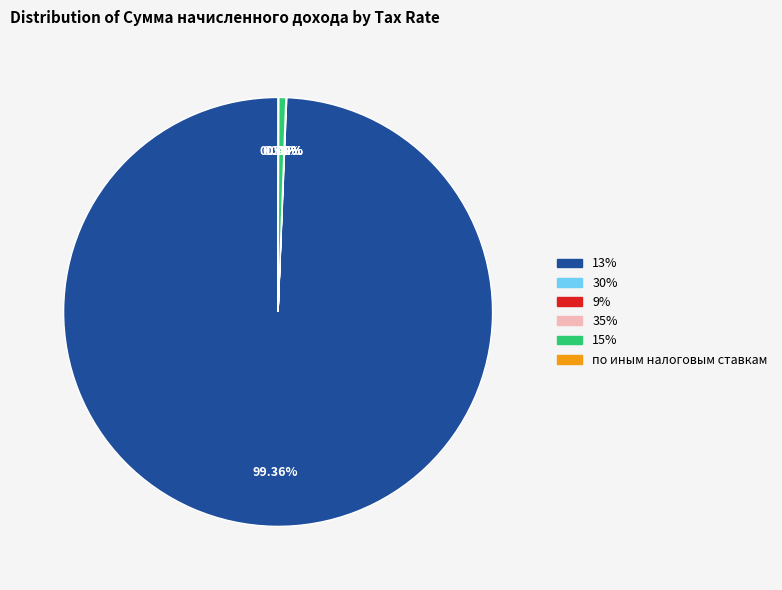

Is there any slice that represents more than half of the pie?

Yes